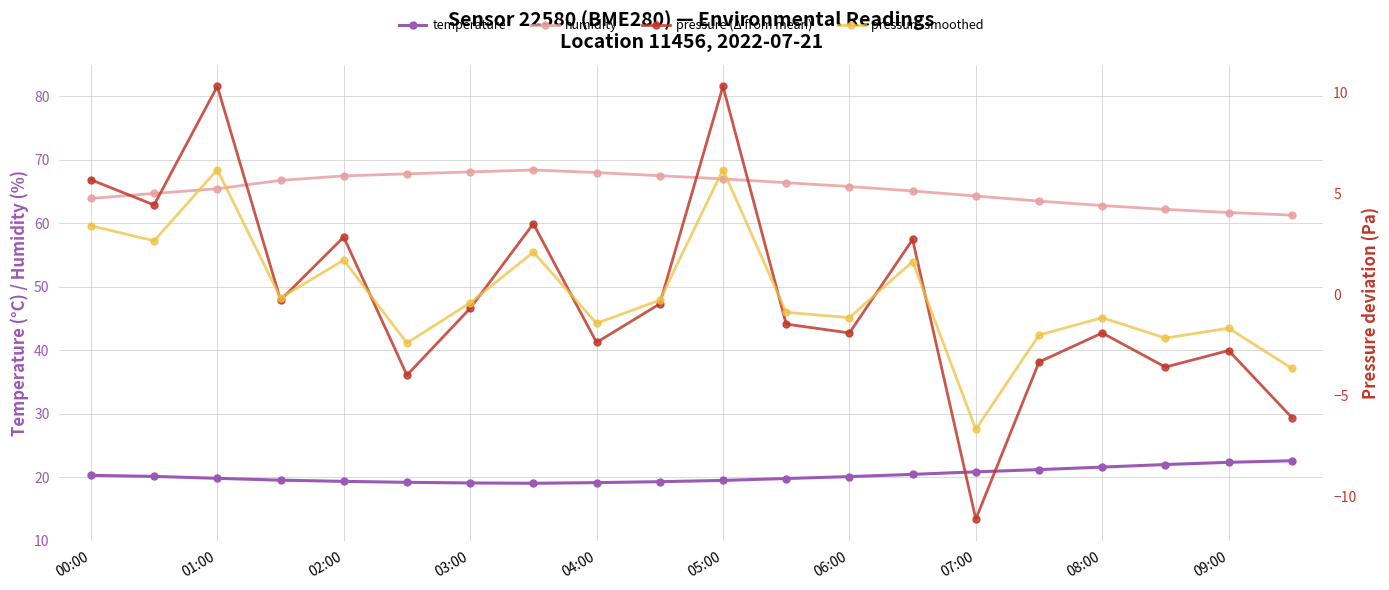

What is the label of the 20th point from the right?

00:00